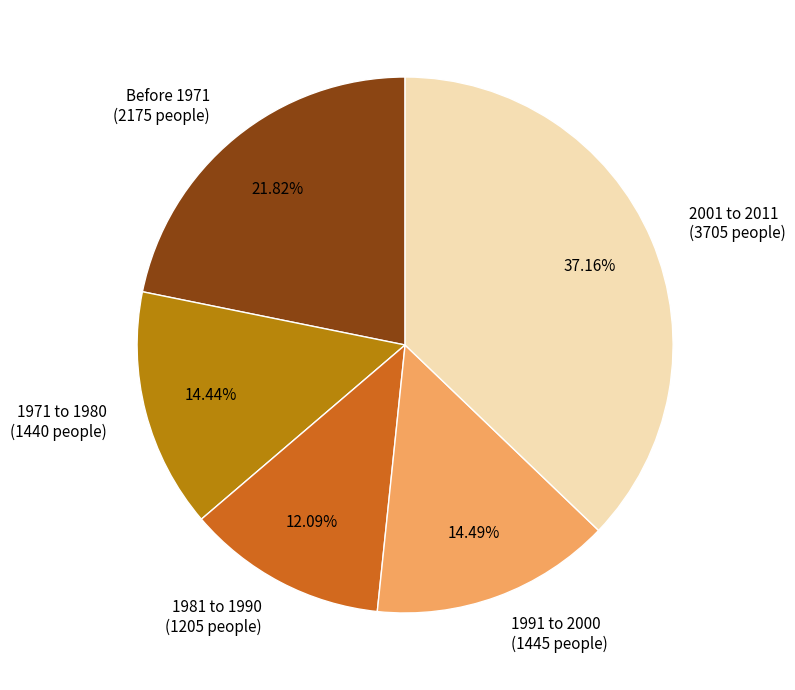

To the nearest percent, what is the difference between the largest and smallest slice percentages?

25%